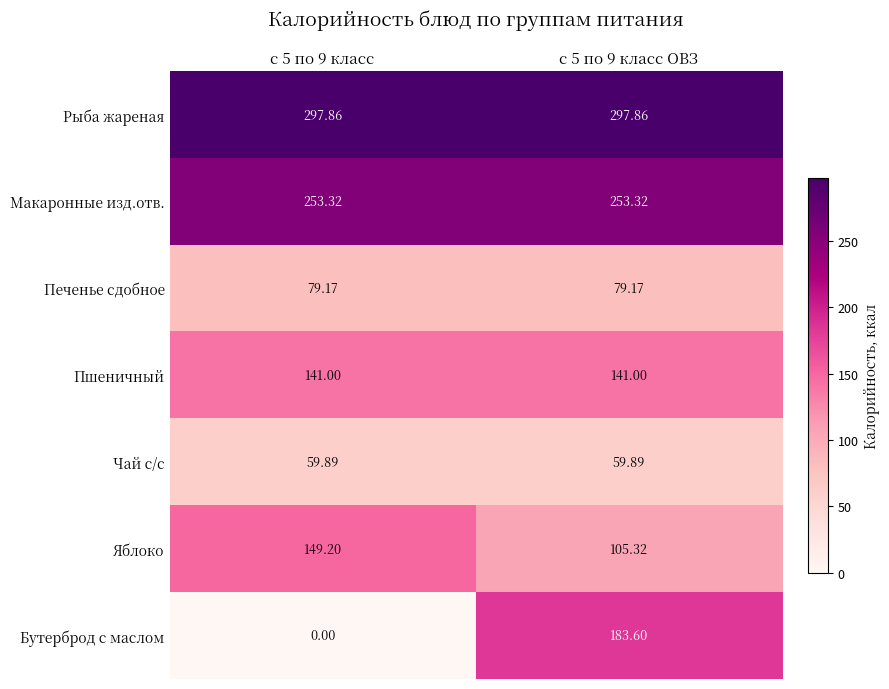

Which series changed the most between с 5 по 9 класс and с 5 по 9 класс ОВЗ?

Бутерброд с маслом